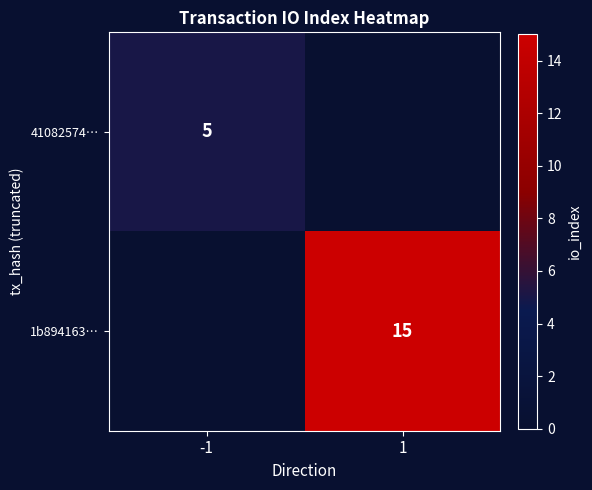

True or false: 1b894163… has a value of 15 at 1.

True